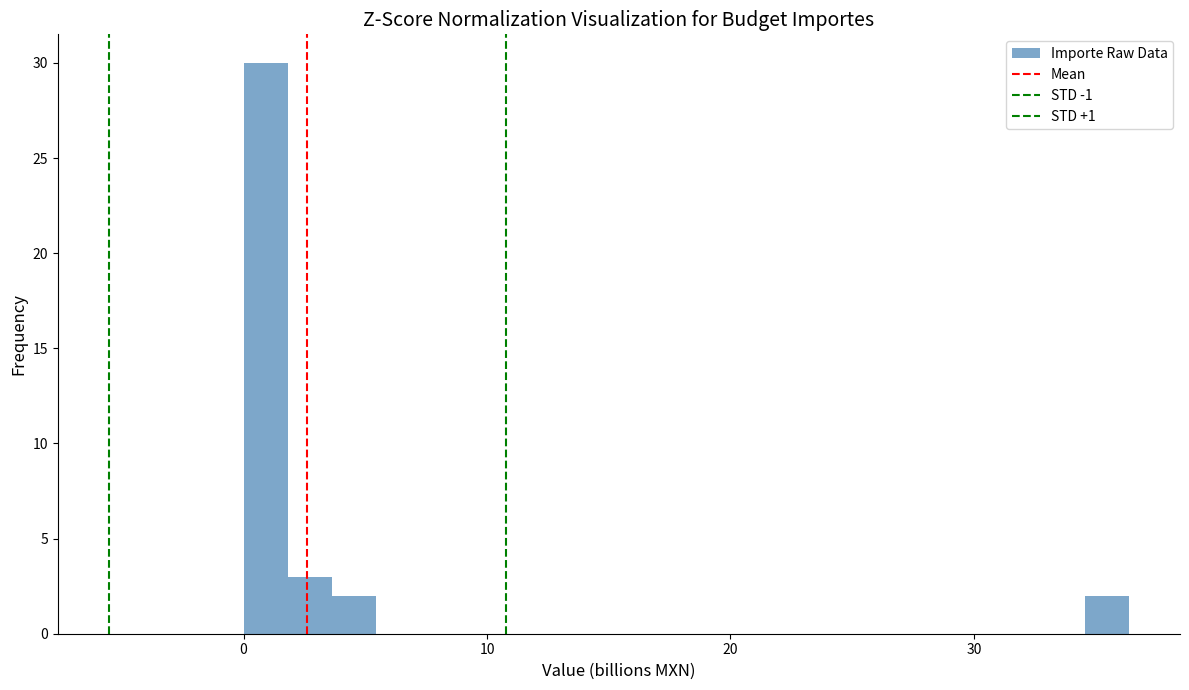

Around what value on the x-axis is the tallest bar? Give the approximate position of its centre, as read against the axis.

1